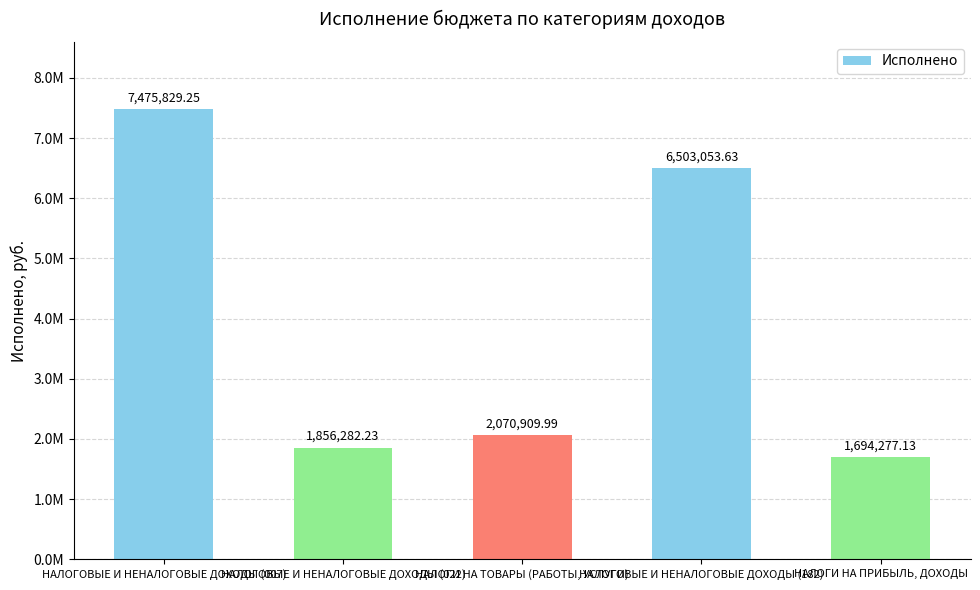

At which label does the data first exceed 2070909?

НАЛОГОВЫЕ И НЕНАЛОГОВЫЕ ДОХОДЫ (007)